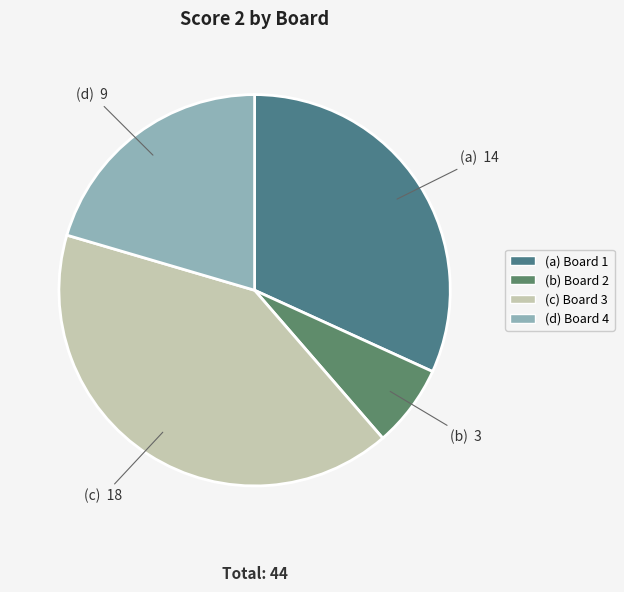

Count the number of slices in the pie.

4